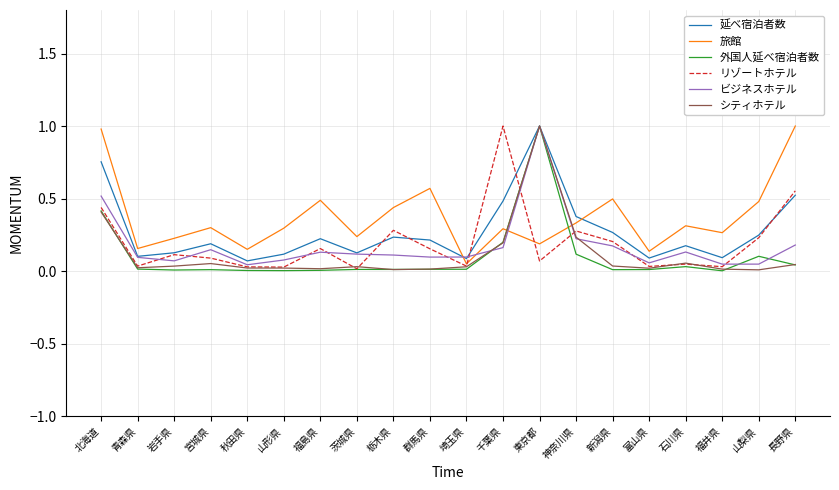

At which label does 外国人延べ宿泊者数 reach its peak?

東京都